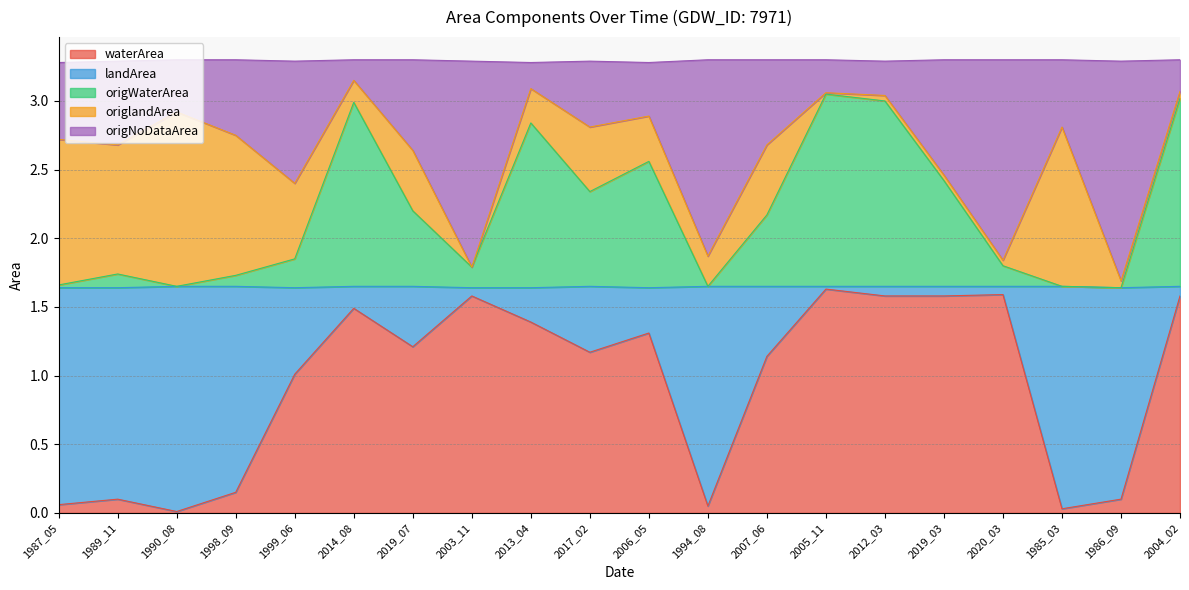

What is the label of the 18th point from the left?

1985_03